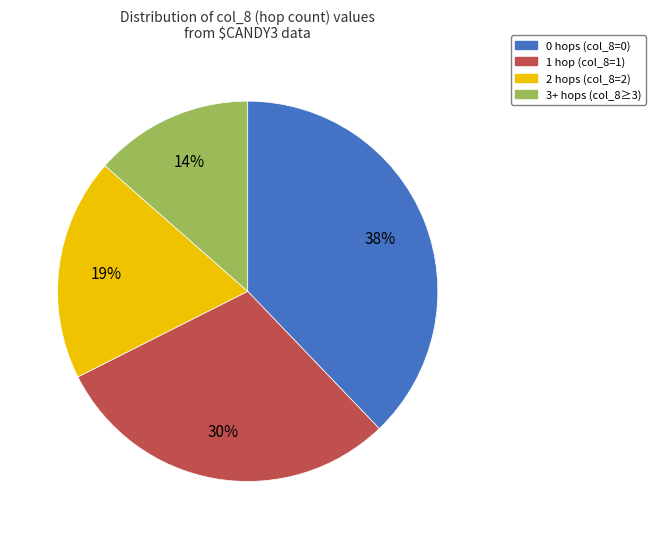

Is there any slice that represents more than half of the pie?

No